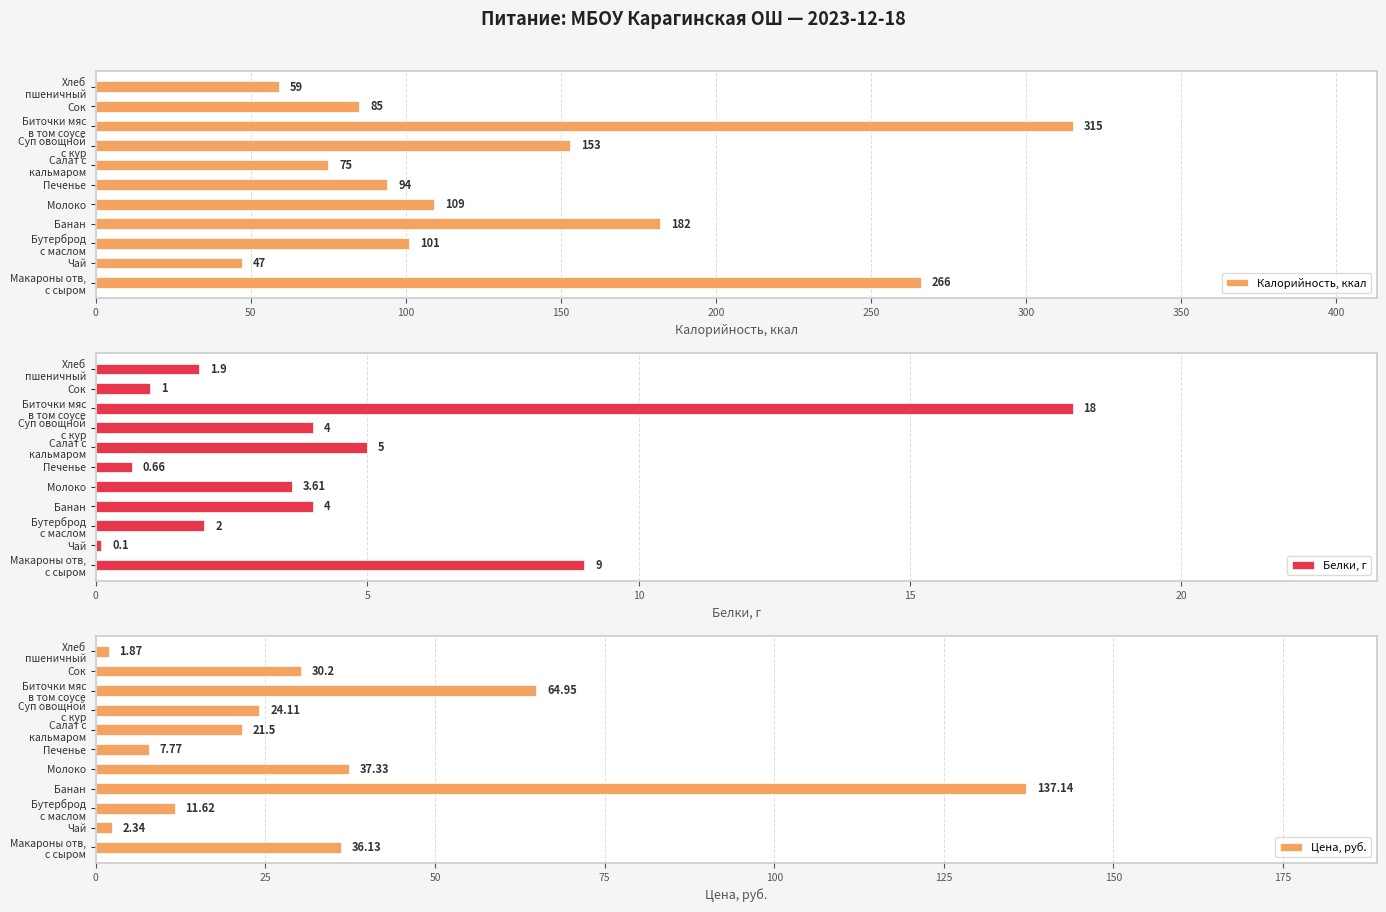

Which category has the lowest value in the Калорийность, ккал series?

Чай